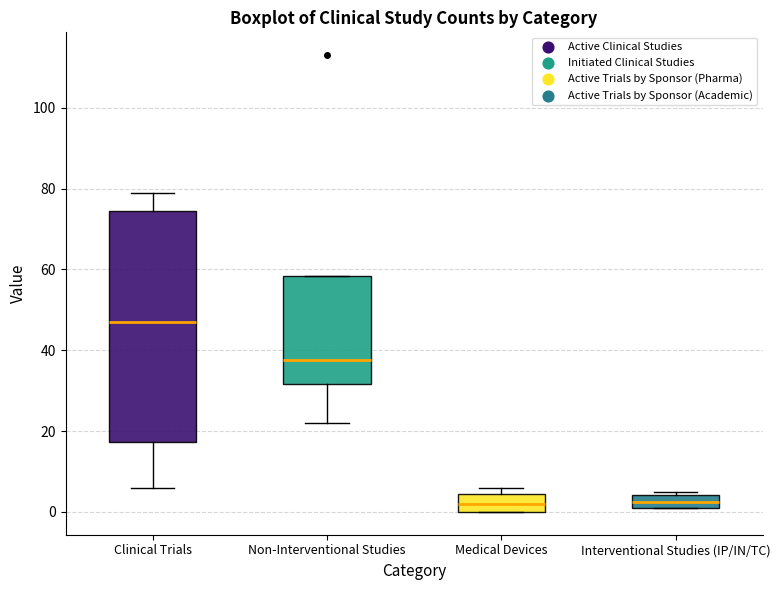

Where is the upper edge of the box for Medical Devices on the y-axis? The values are not printed on the chart, so give them approximately, as read against the axis.

4